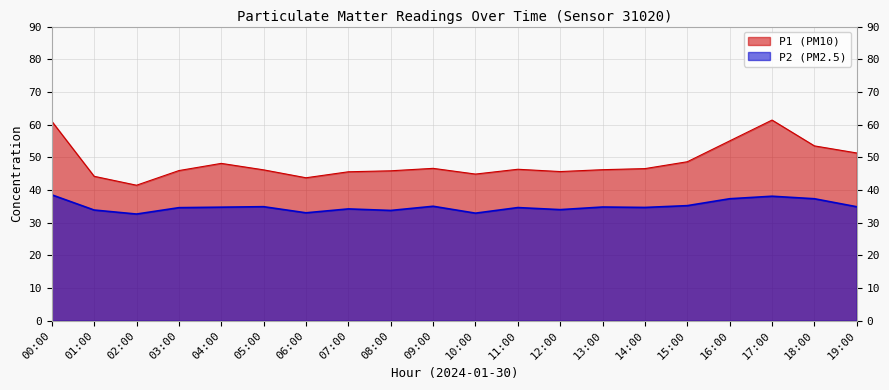

Reading left to right, extract all data points from this chart.

P1: 61.0	44.2	41.5	46.0	48.1	46.2	43.8	45.6	45.9	46.6	44.9	46.4	45.6	46.2	46.5	48.6	55.0	61.4	53.5	51.3
P2: 38.5	33.9	32.6	34.6	34.8	34.9	33.0	34.2	33.8	35.0	32.9	34.6	34.0	34.8	34.7	35.2	37.3	38.1	37.3	34.9